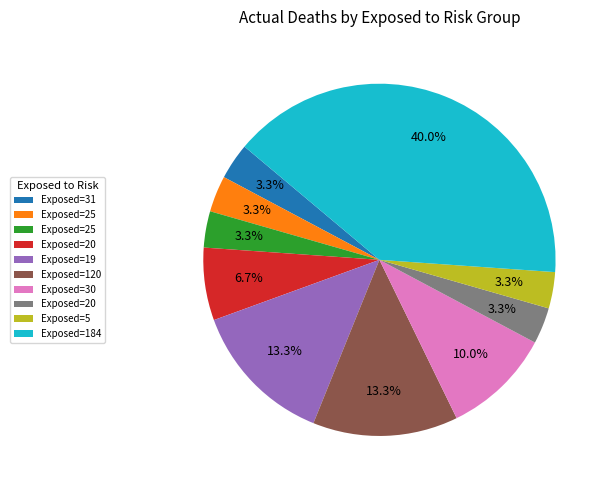

Does any single category account for the majority?

No